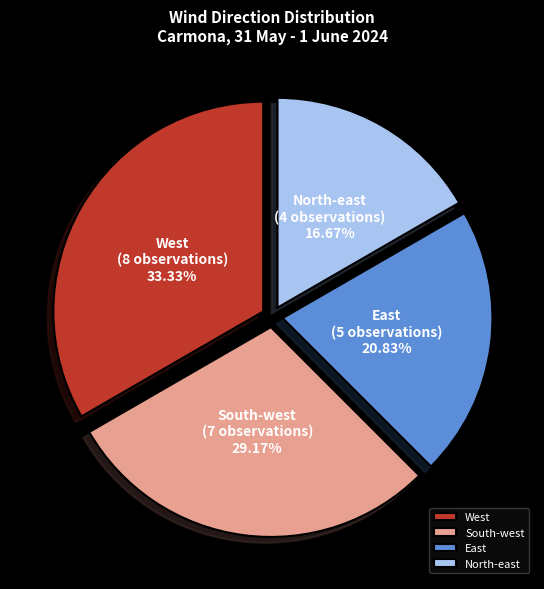

What percentage do East and North-east together represent?

37.5%